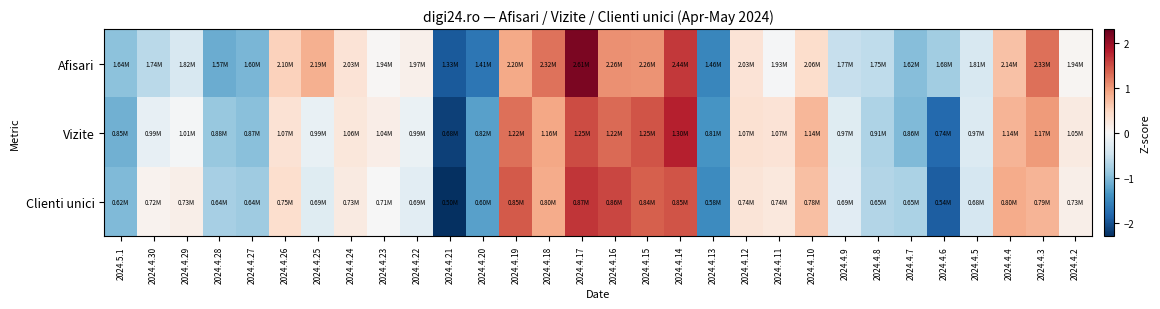

Reading left to right, extract all data points from this chart.

Afisari: 2024.5.1=-0.9	2024.4.30=-0.6	2024.4.29=-0.4	2024.4.28=-1.1	2024.4.27=-1.0	2024.4.26=0.5	2024.4.25=0.8	2024.4.24=0.3	2024.4.23=0.0	2024.4.22=0.1	2024.4.21=-1.9	2024.4.20=-1.7	2024.4.19=0.9	2024.4.18=1.2	2024.4.17=2.2	2024.4.16=1.0	2024.4.15=1.0	2024.4.14=1.6	2024.4.13=-1.5	2024.4.12=0.3	2024.4.11=-0.0	2024.4.10=0.4	2024.4.9=-0.5	2024.4.8=-0.6	2024.4.7=-1.0	2024.4.6=-0.8	2024.4.5=-0.4	2024.4.4=0.7	2024.4.3=1.3	2024.4.2=0.0
Vizite: 2024.5.1=-1.1	2024.4.30=-0.2	2024.4.29=-0.0	2024.4.28=-0.9	2024.4.27=-1.0	2024.4.26=0.3	2024.4.25=-0.2	2024.4.24=0.3	2024.4.23=0.1	2024.4.22=-0.2	2024.4.21=-2.1	2024.4.20=-1.2	2024.4.19=1.3	2024.4.18=0.9	2024.4.17=1.5	2024.4.16=1.3	2024.4.15=1.5	2024.4.14=1.8	2024.4.13=-1.4	2024.4.12=0.4	2024.4.11=0.3	2024.4.10=0.8	2024.4.9=-0.3	2024.4.8=-0.7	2024.4.7=-1.0	2024.4.6=-1.8	2024.4.5=-0.3	2024.4.4=0.8	2024.4.3=1.0	2024.4.2=0.2
Clienti unici: 2024.5.1=-1.0	2024.4.30=0.1	2024.4.29=0.1	2024.4.28=-0.8	2024.4.27=-0.8	2024.4.26=0.4	2024.4.25=-0.3	2024.4.24=0.2	2024.4.23=-0.0	2024.4.22=-0.2	2024.4.21=-2.3	2024.4.20=-1.3	2024.4.19=1.4	2024.4.18=0.8	2024.4.17=1.6	2024.4.16=1.5	2024.4.15=1.4	2024.4.14=1.5	2024.4.13=-1.4	2024.4.12=0.3	2024.4.11=0.2	2024.4.10=0.7	2024.4.9=-0.3	2024.4.8=-0.7	2024.4.7=-0.7	2024.4.6=-1.9	2024.4.5=-0.4	2024.4.4=0.9	2024.4.3=0.8	2024.4.2=0.1